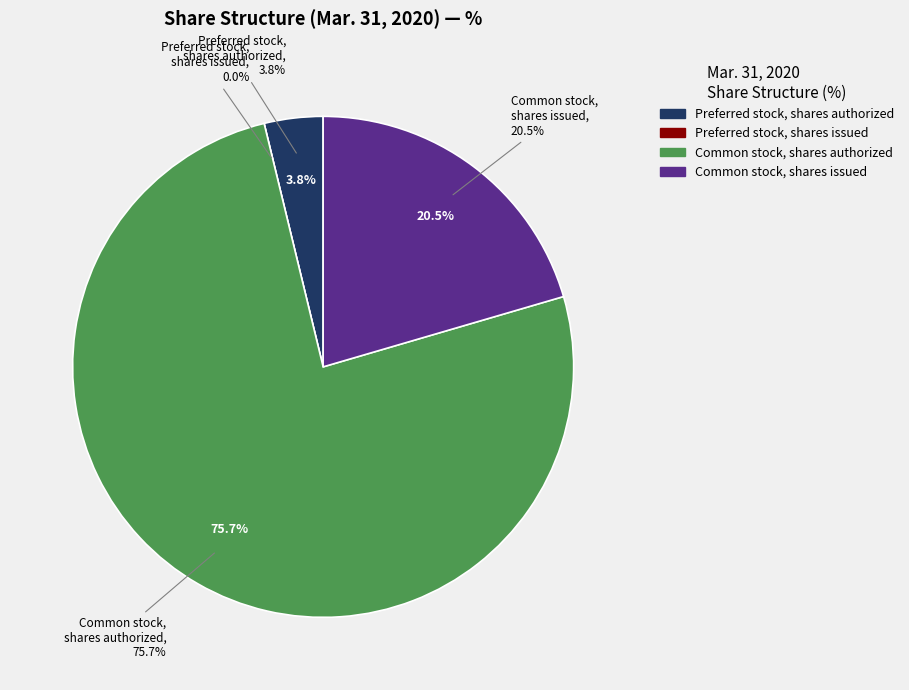

Which category accounts for the majority?

Common stock,
shares authorized